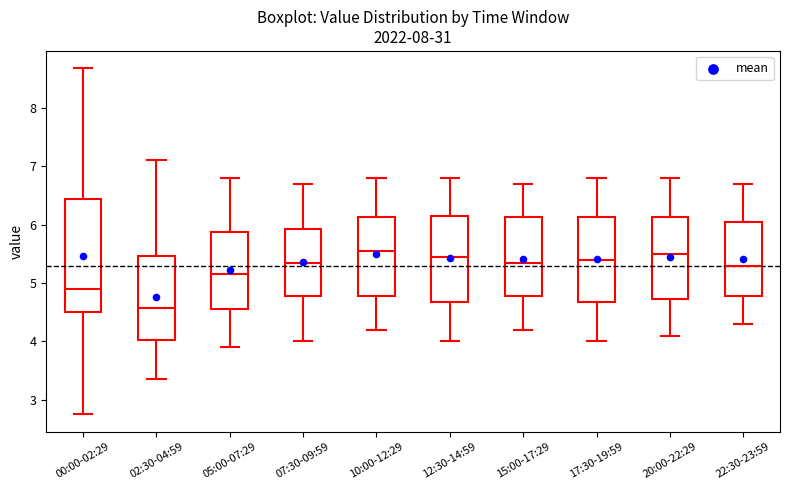

Reading left to right, read every box against the y-axis: the position of its median line, the range the box covers, and the ends of its whiskers. The values are not printed on the chart, so give them approximately, as read against the axis.

00:00-02:29: median 4.9, box 4.5 to 6.4, whiskers 2.8 to 8.7
02:30-04:59: median 4.6, box 4.0 to 5.5, whiskers 3.4 to 7.1
05:00-07:29: median 5.2, box 4.6 to 5.9, whiskers 3.9 to 6.8
07:30-09:59: median 5.4, box 4.8 to 5.9, whiskers 4.0 to 6.7
10:00-12:29: median 5.6, box 4.8 to 6.1, whiskers 4.2 to 6.8
12:30-14:59: median 5.5, box 4.7 to 6.2, whiskers 4.0 to 6.8
15:00-17:29: median 5.4, box 4.8 to 6.1, whiskers 4.2 to 6.7
17:30-19:59: median 5.4, box 4.7 to 6.1, whiskers 4.0 to 6.8
20:00-22:29: median 5.5, box 4.7 to 6.1, whiskers 4.1 to 6.8
22:30-23:59: median 5.3, box 4.8 to 6.1, whiskers 4.3 to 6.7